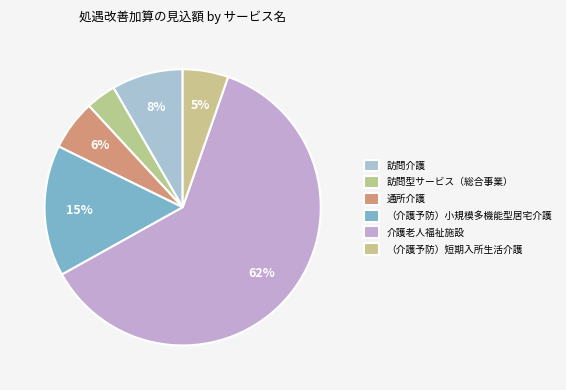

Count the number of slices in the pie.

6